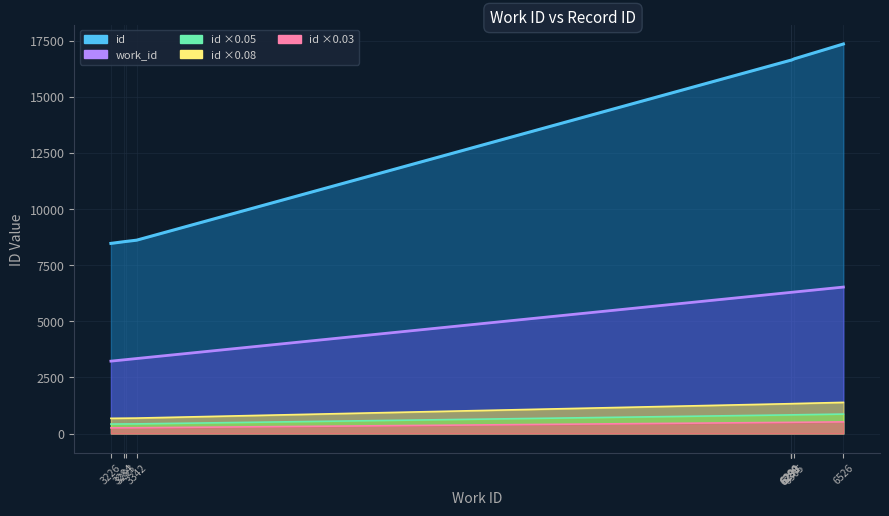

At which label does work_id (line) reach its peak?

6526